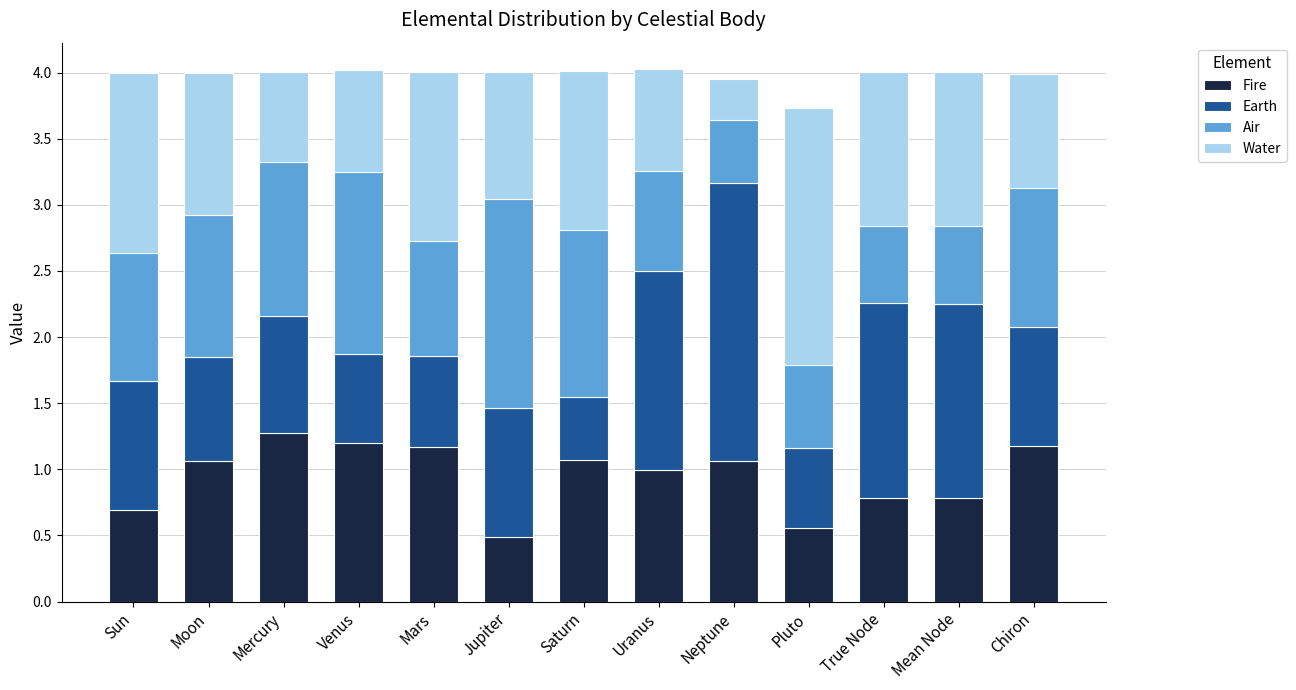

What is the average value of the Fire series?

0.9